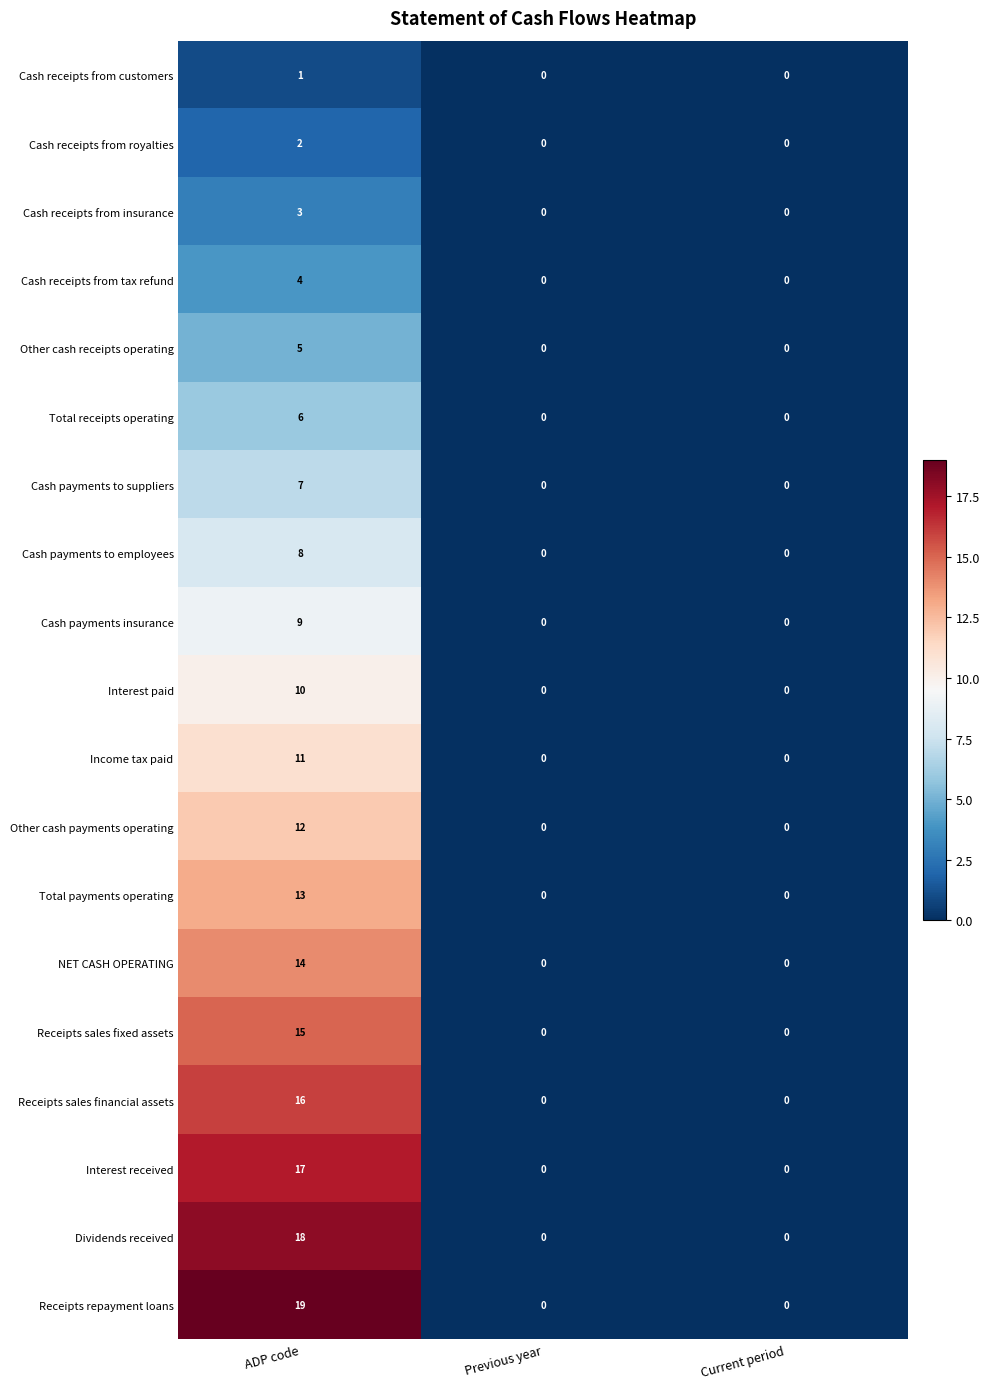

Which series changed the most between ADP code and Previous year?

Receipts repayment loans